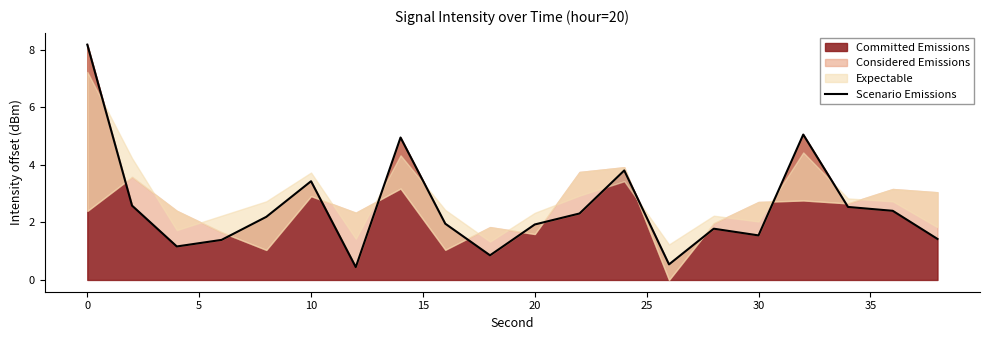

What is the minimum value for Committed Emissions?

0.4